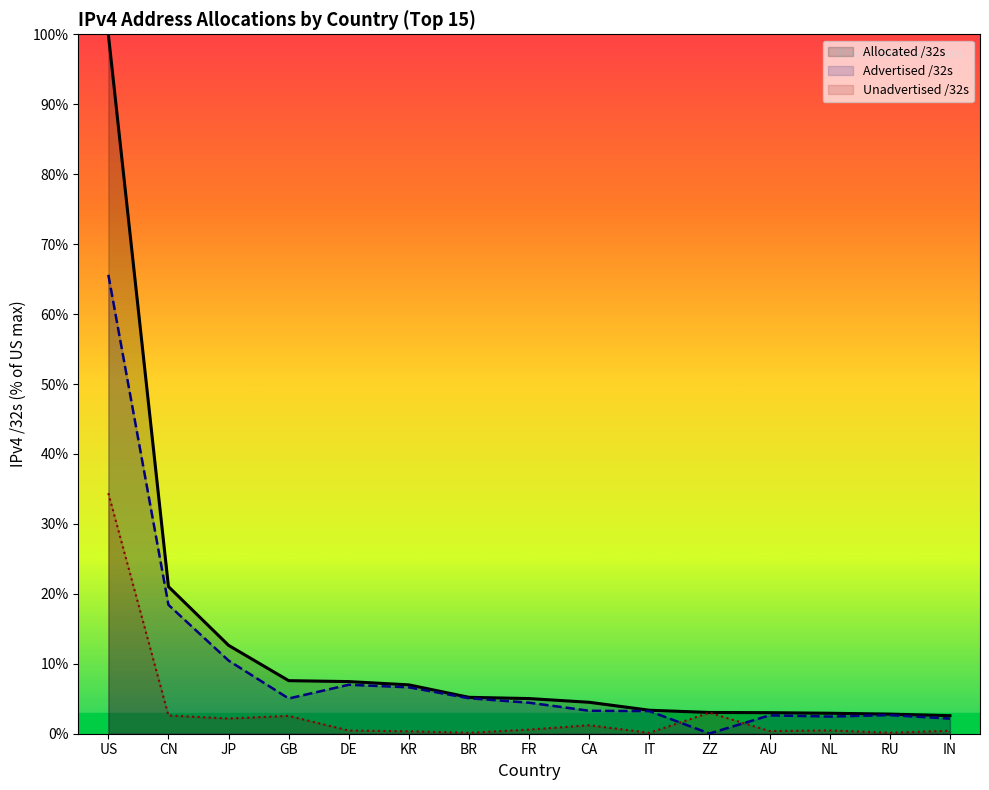

Reading left to right, extract all data points from this chart.

Allocated /32s: 100.0	21.0	12.6	7.6	7.5	7.0	5.2	5.0	4.5	3.4	3.0	3.0	2.9	2.8	2.6
Advertised /32s: 65.6	18.4	10.5	5.0	7.0	6.6	5.1	4.4	3.3	3.2	0.0	2.6	2.5	2.7	2.2
Unadvertised /32s: 34.4	2.6	2.2	2.6	0.5	0.3	0.1	0.6	1.2	0.1	3.0	0.4	0.5	0.1	0.4